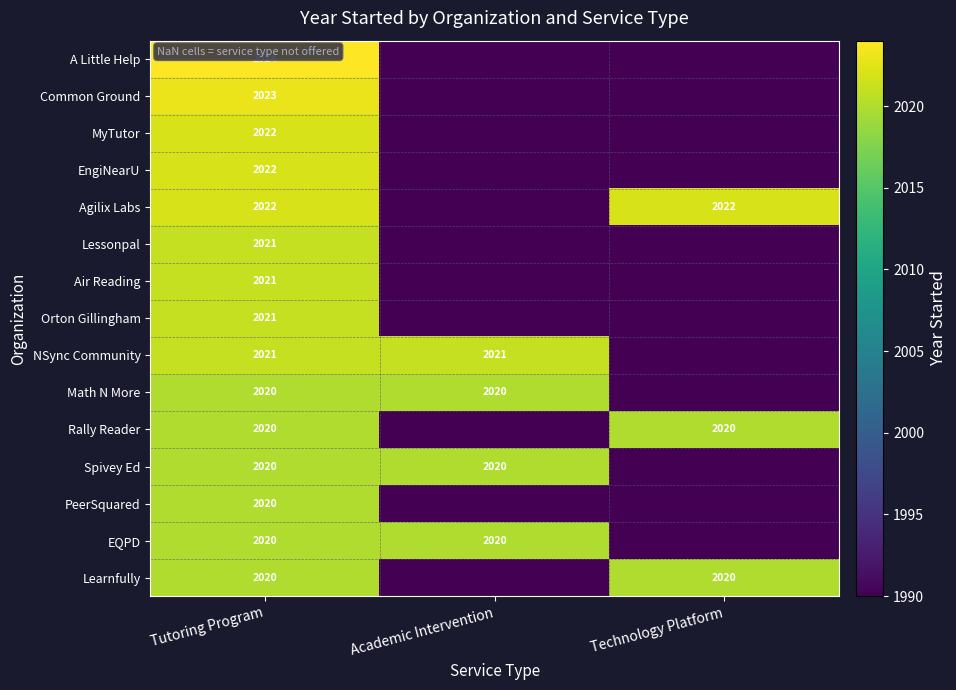

What is the sum of the Math N More values at Academic Intervention and Tutoring Program?

4040